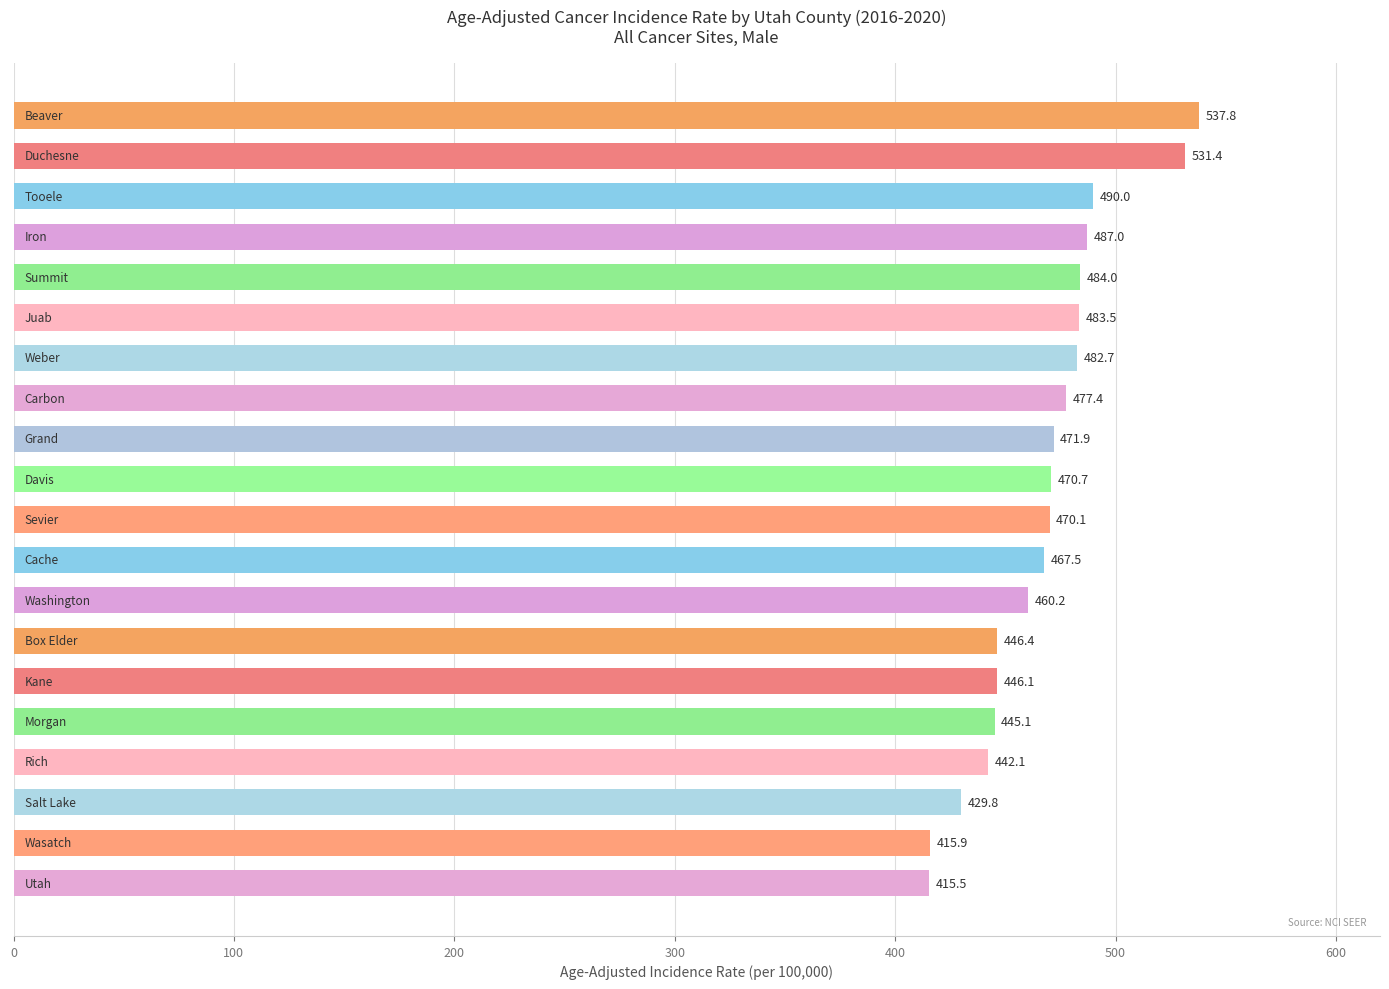

Reading bottom to top, extract all data points from this chart.

415.5	415.9	429.8	442.1	445.1	446.1	446.4	460.2	467.5	470.1	470.7	471.9	477.4	482.7	483.5	484.0	487.0	490.0	531.4	537.8